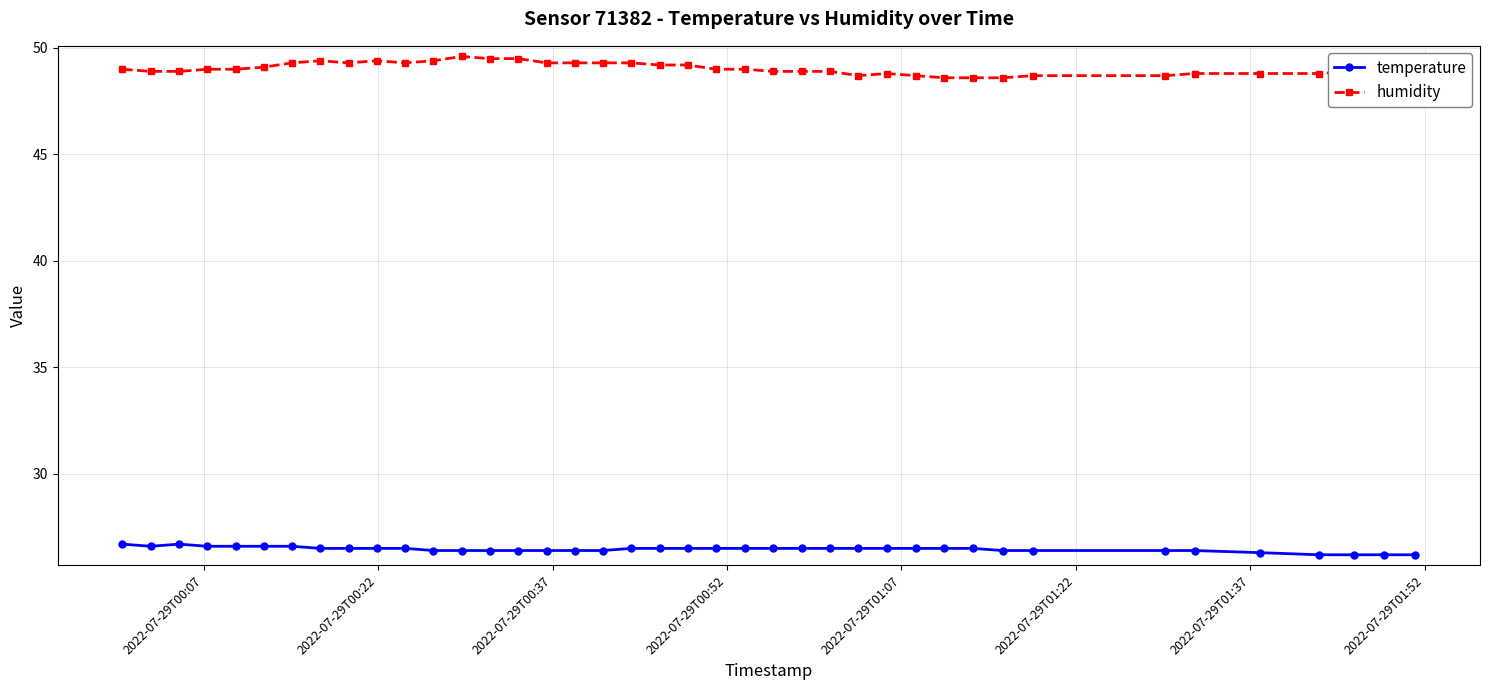

What are all the series names shown in the legend?

temperature, humidity